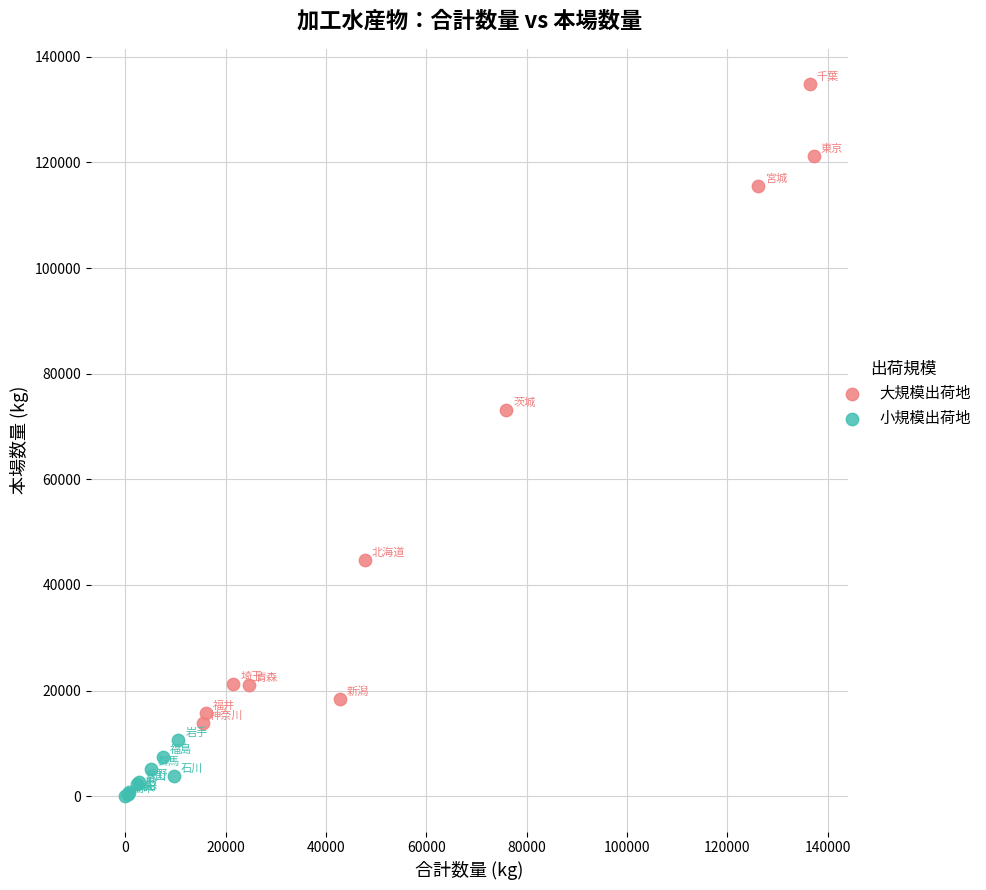

Which series contains the lowest Y value?

小規模出荷地